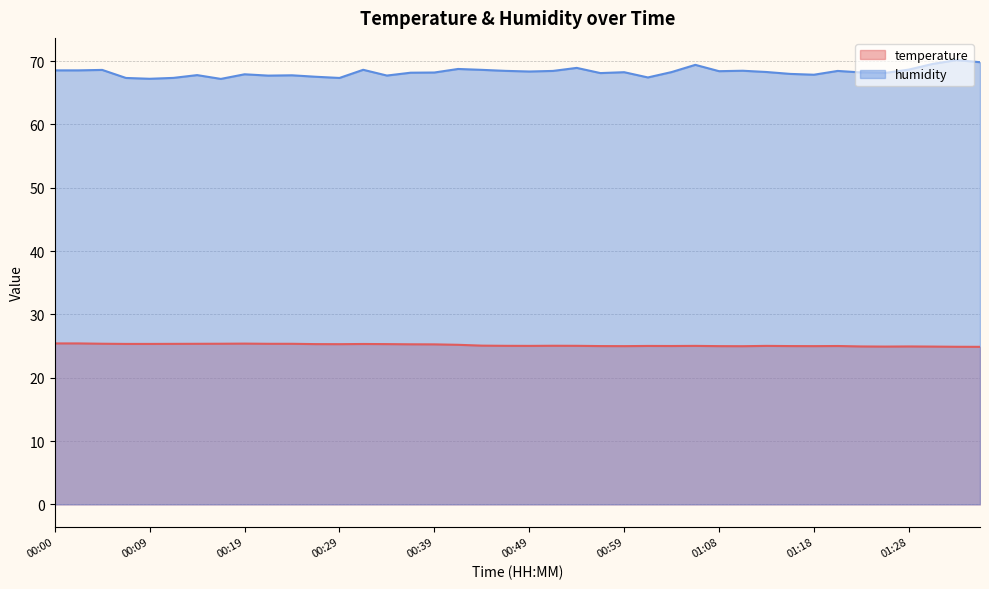

What is the difference between the maximum and second lowest values in the temperature series?

0.5